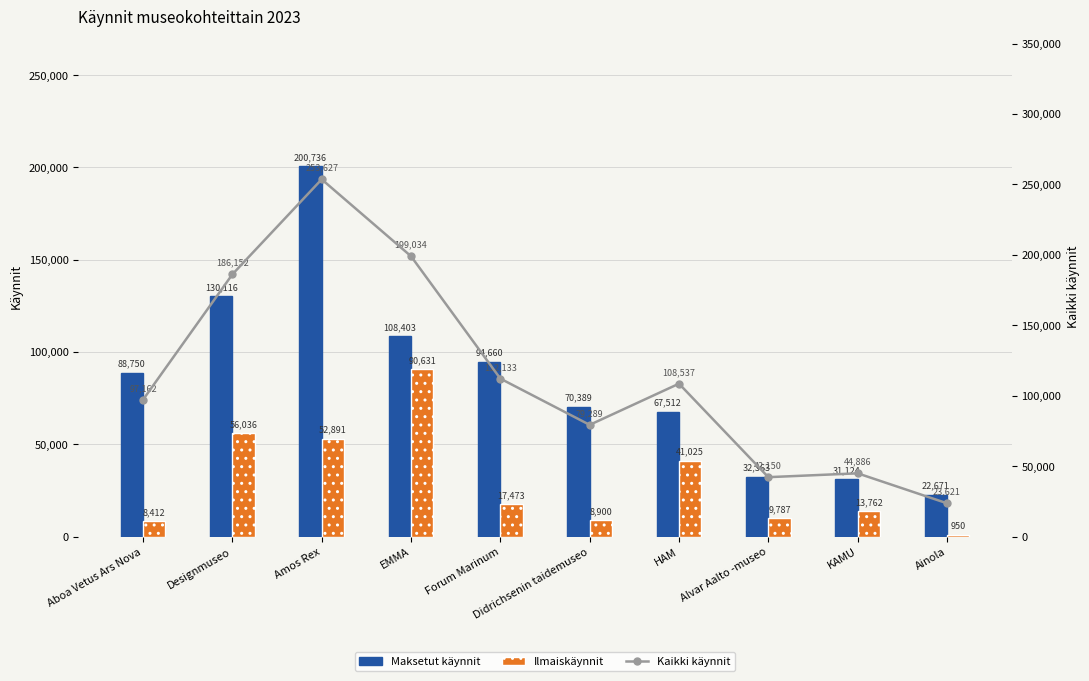

Is it true that Kaikki käynnit equals 325344 at EMMA?

False